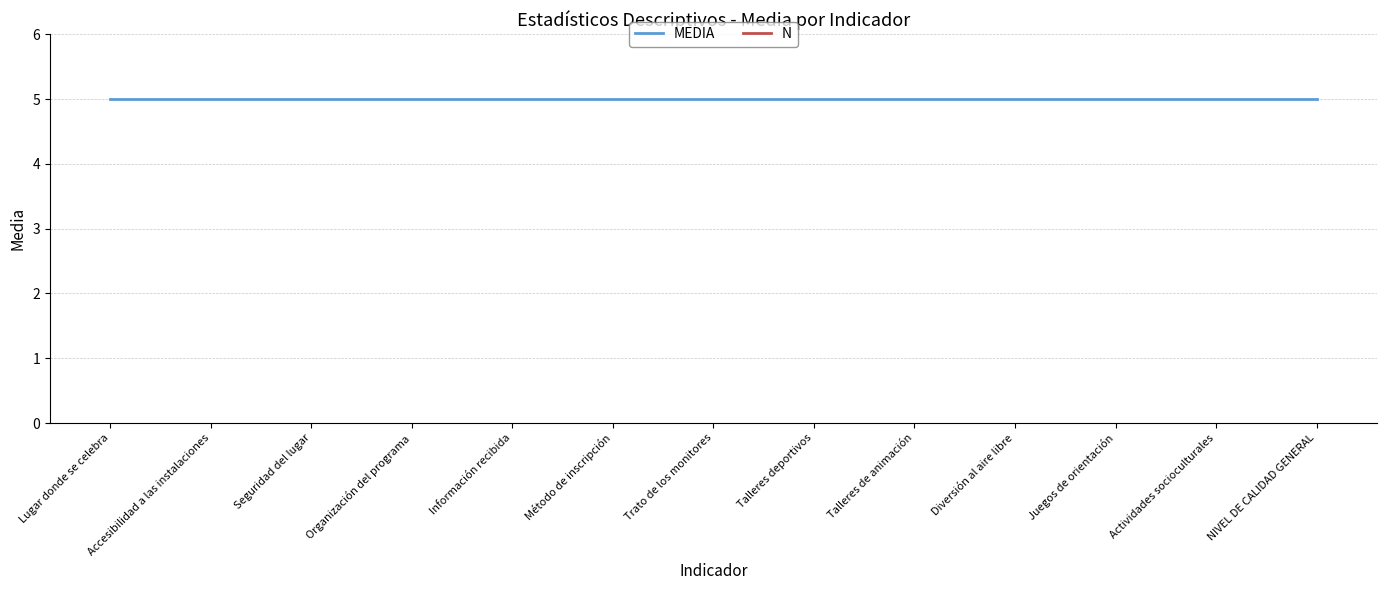

True or false: N and MEDIA cross at least once.

False